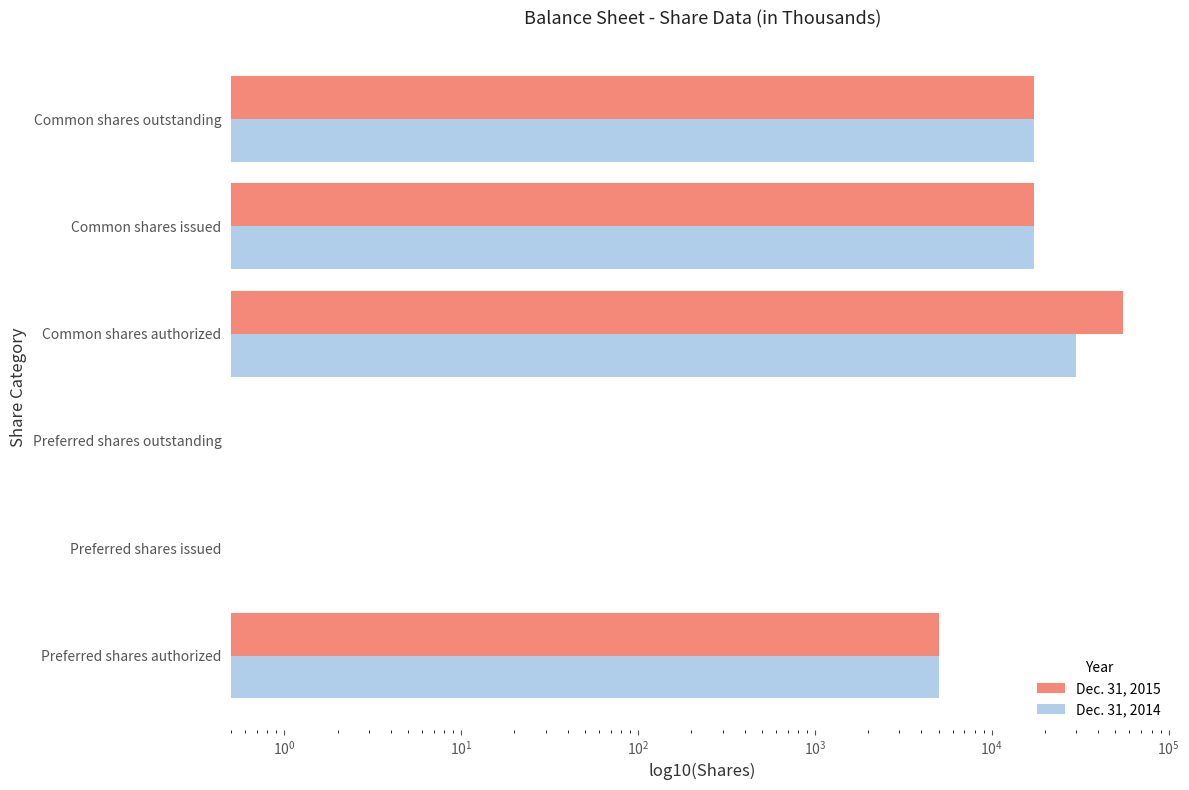

How many distinct data groups are displayed?

2